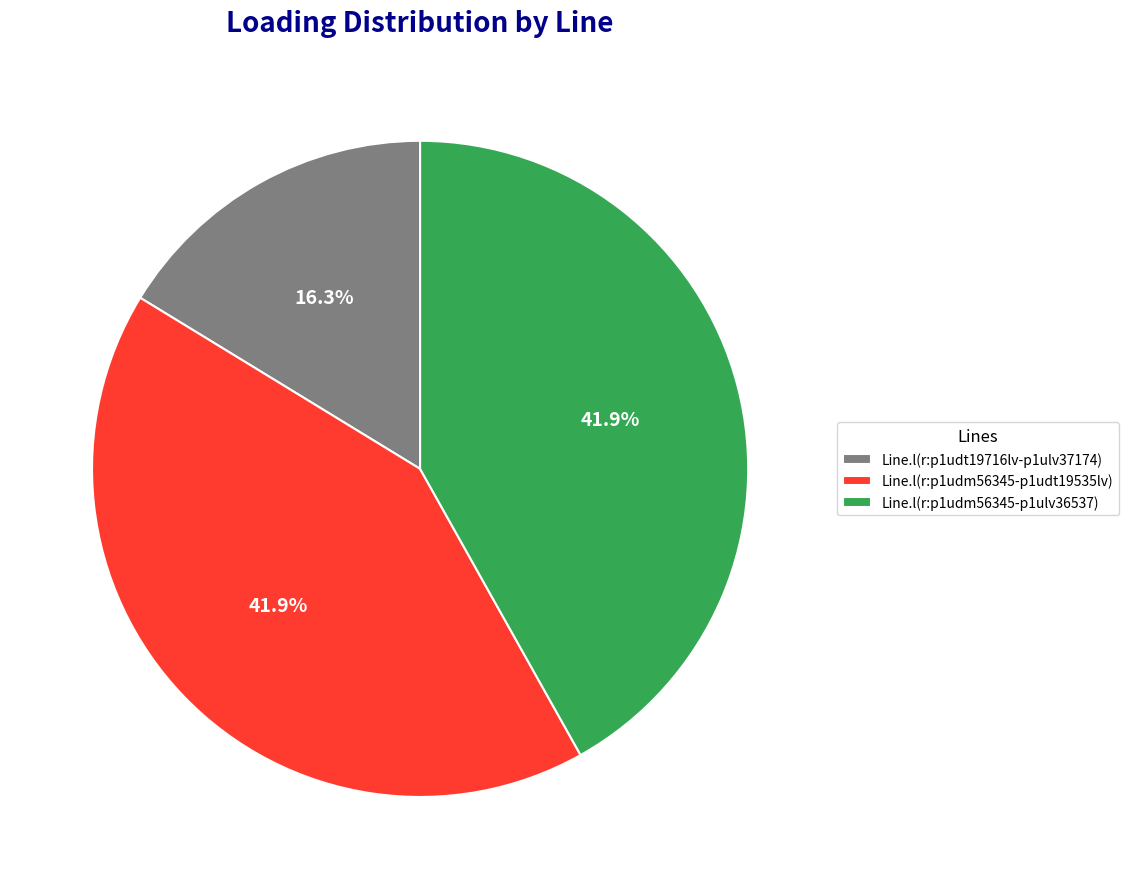

What is the total percentage of Line.l(r:p1udm56345-p1udt19535lv) and Line.l(r:p1udt19716lv-p1ulv37174)?

58.1%